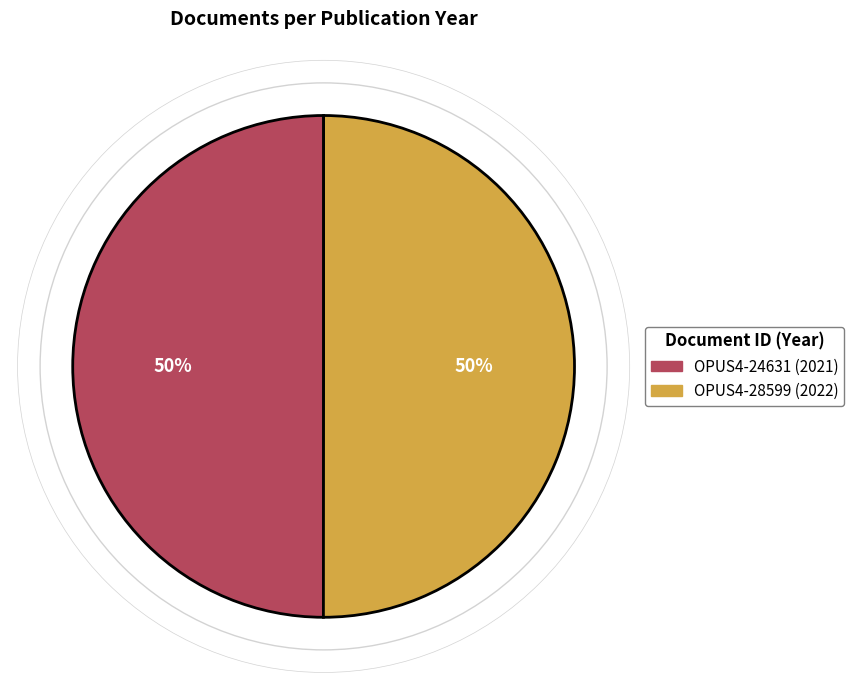

What percentage is the OPUS4-28599 slice, to the nearest percent?

50%